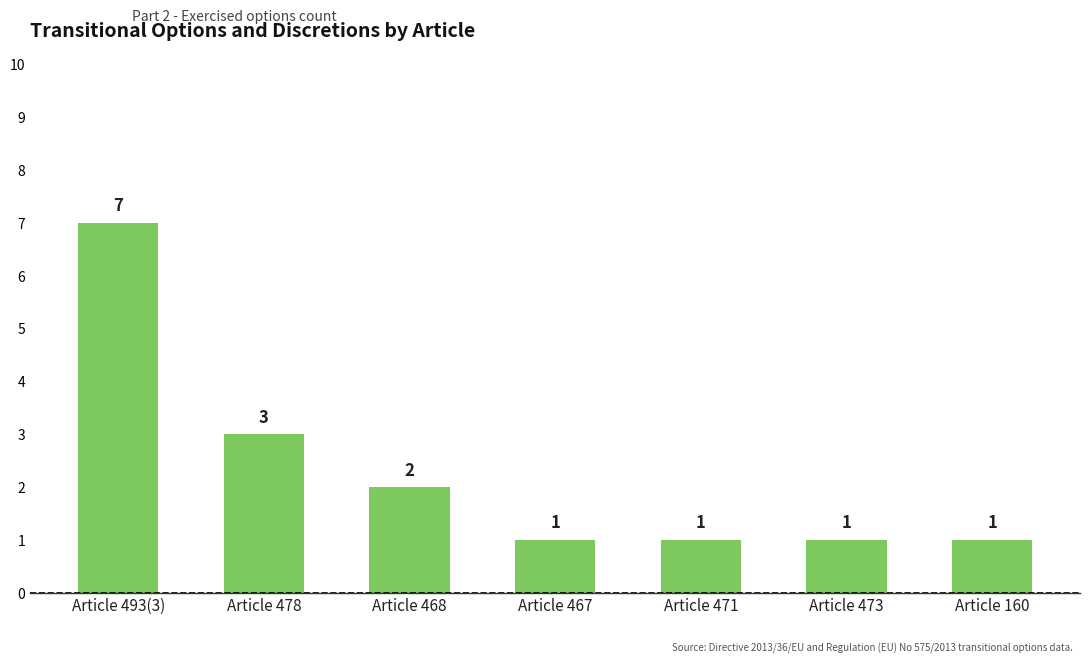

True or false: the data shows 2 at Article 468.

True